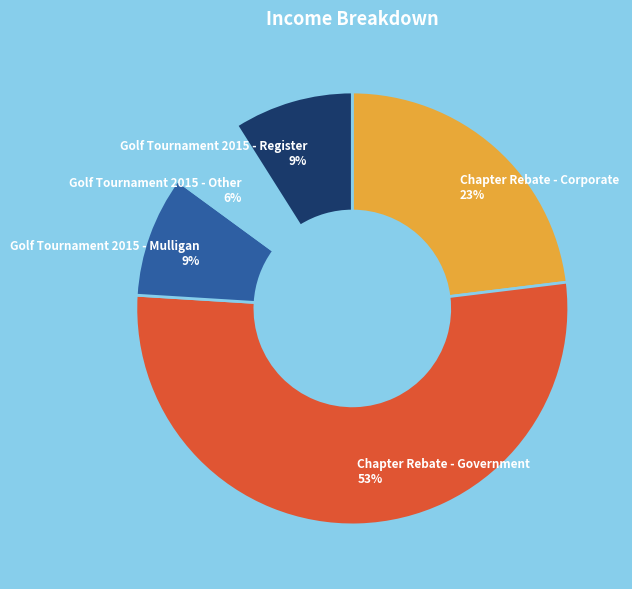

To the nearest percent, what is the average slice percentage?

20%